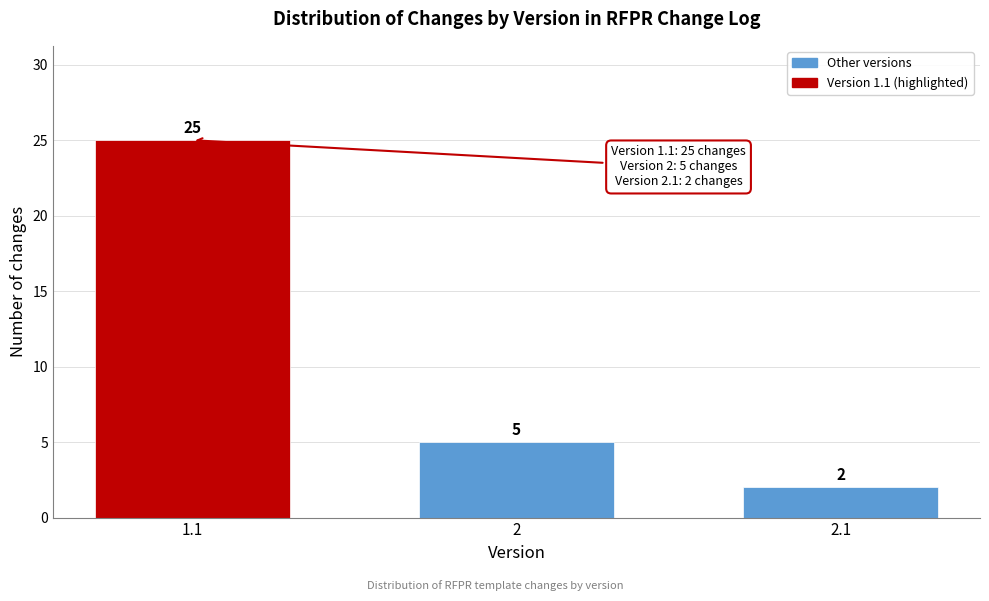

Reading left to right, extract all data points from this chart.

1.1=25	2=5	2.1=2